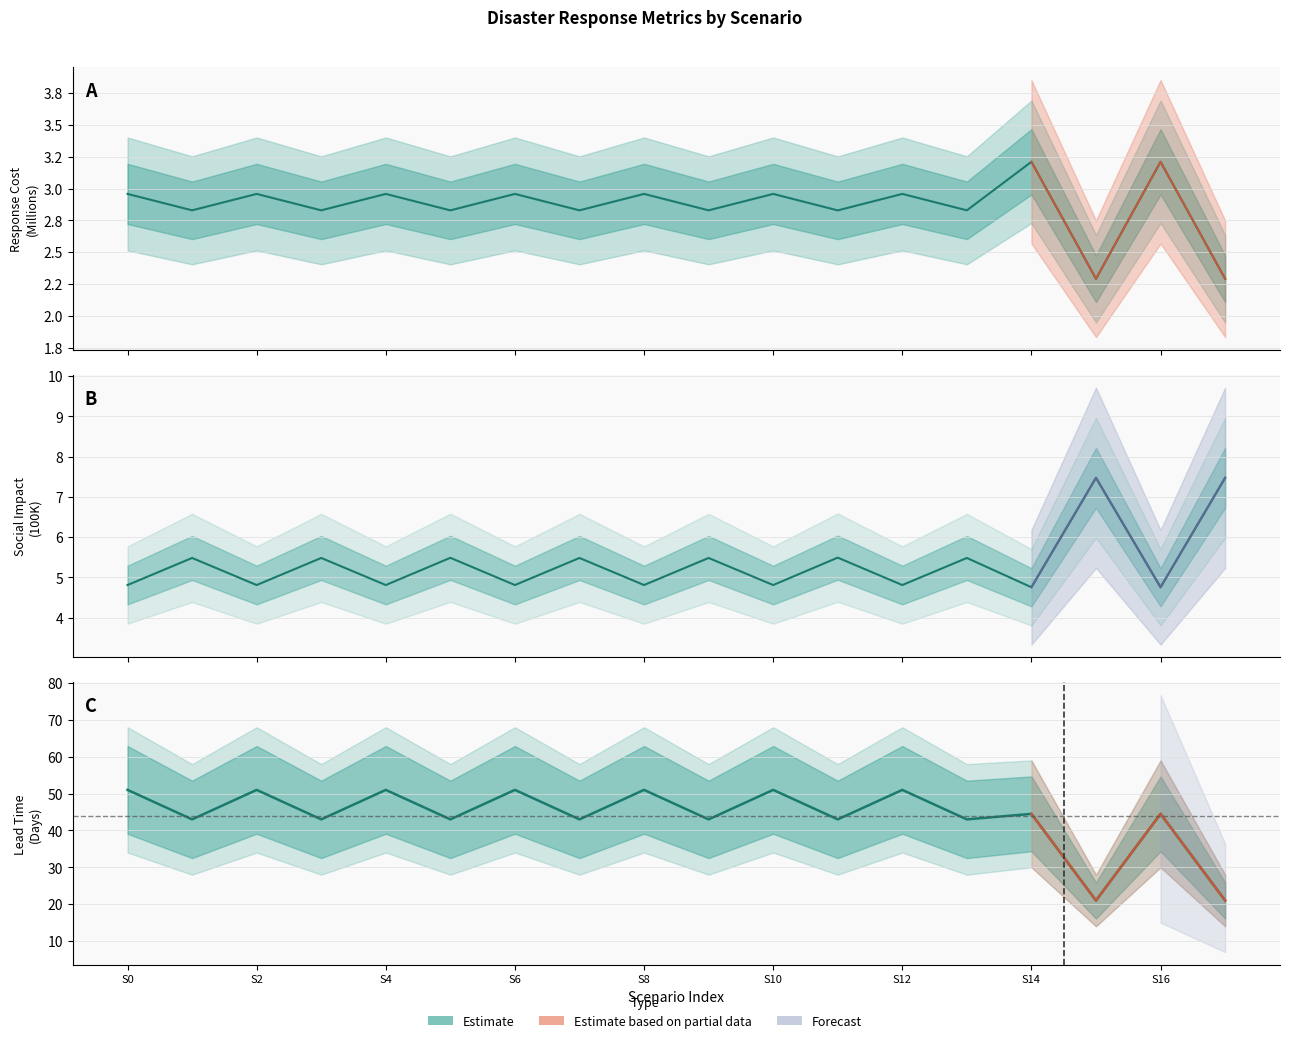

List the series in order of their peak value, lowest first.

Response Cost, Social Impact, Lead Time 10pct